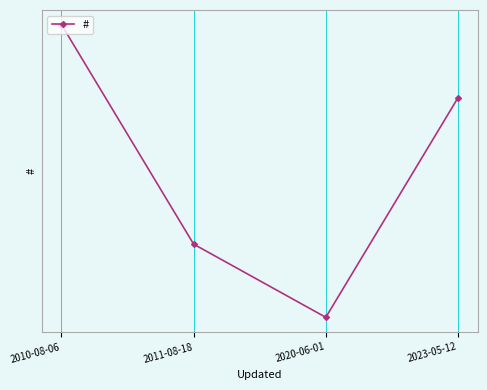

Does the chart have visible grid lines?

Yes